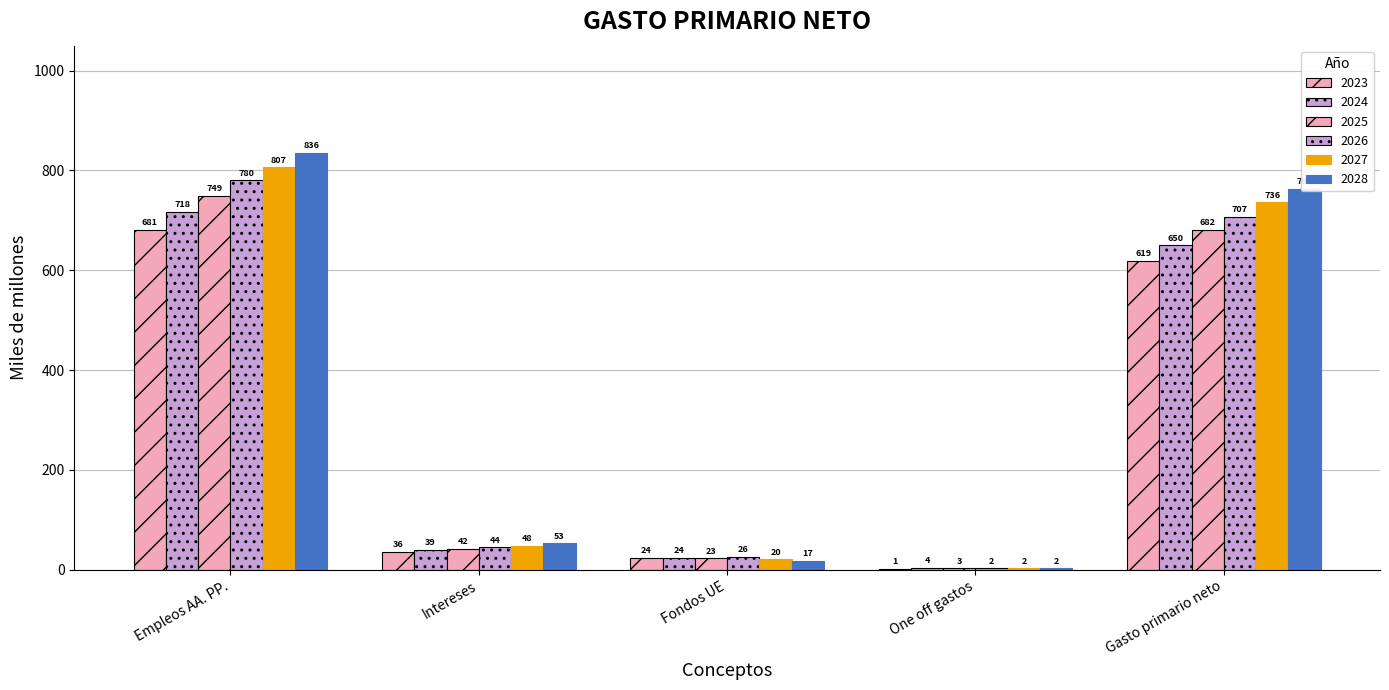

Which series has the largest range (max minus min)?

2028